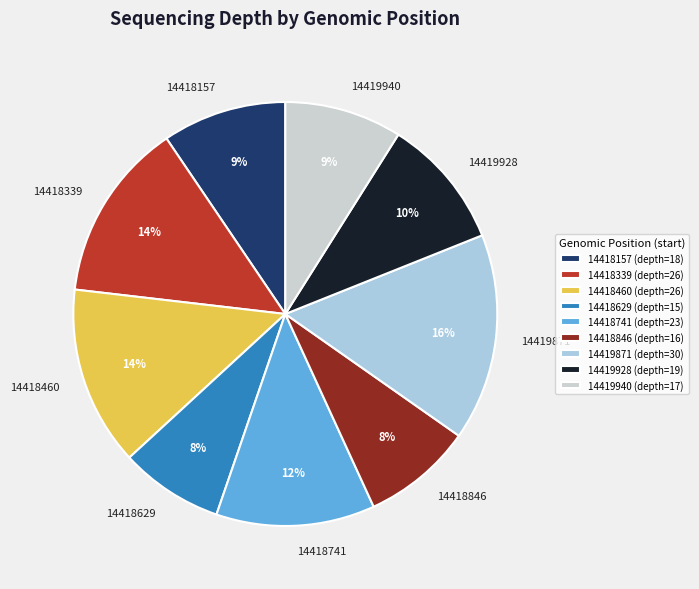

Does any single category account for the majority?

No